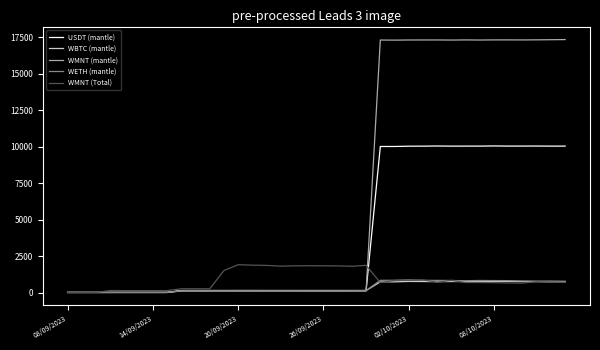

Count the number of data series in this chart.

5